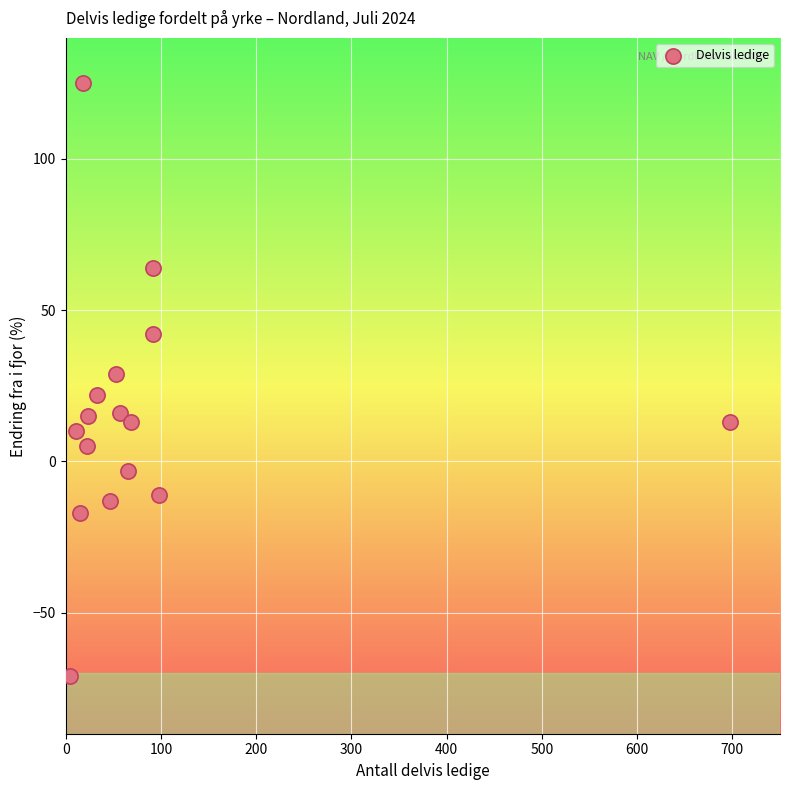

What is the range of X values (max minus min)?

694